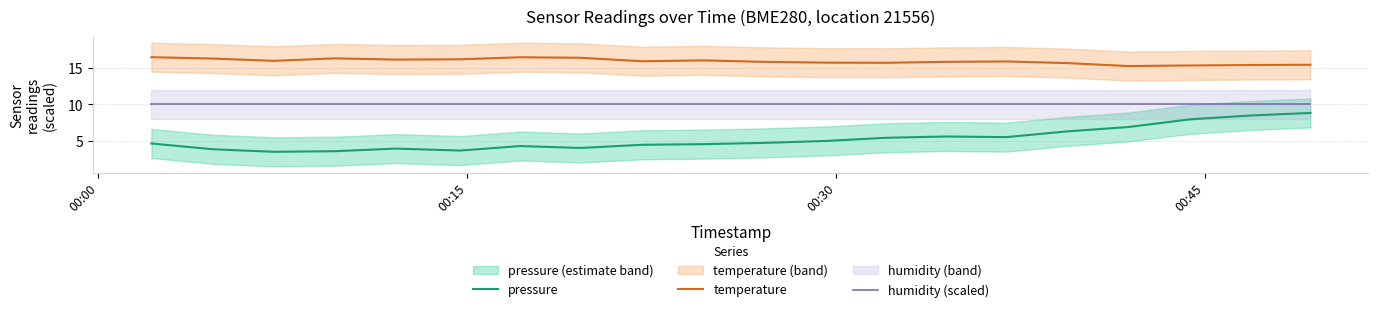

How many lines are shown in the chart?

3